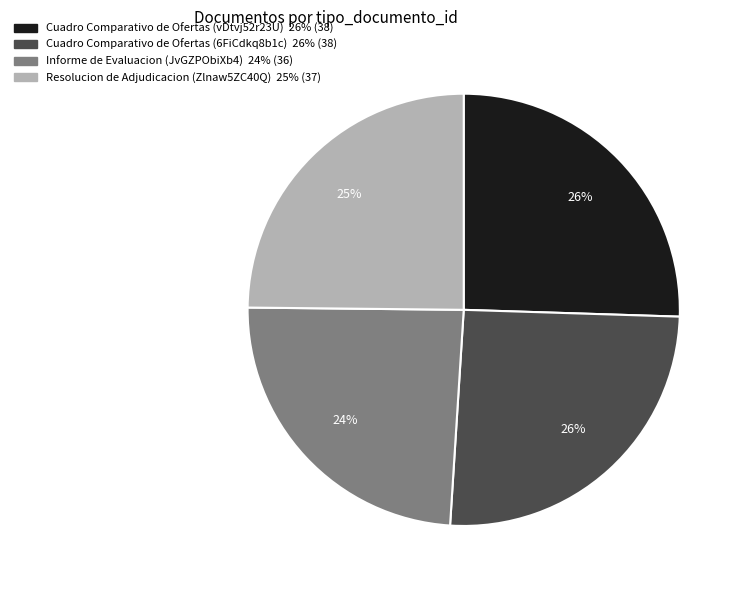

Which has a higher value, Informe de Evaluacion (JvGZPObiXb4) or Cuadro Comparativo de Ofertas (vDtvj52r23U)?

Cuadro Comparativo de Ofertas (vDtvj52r23U)